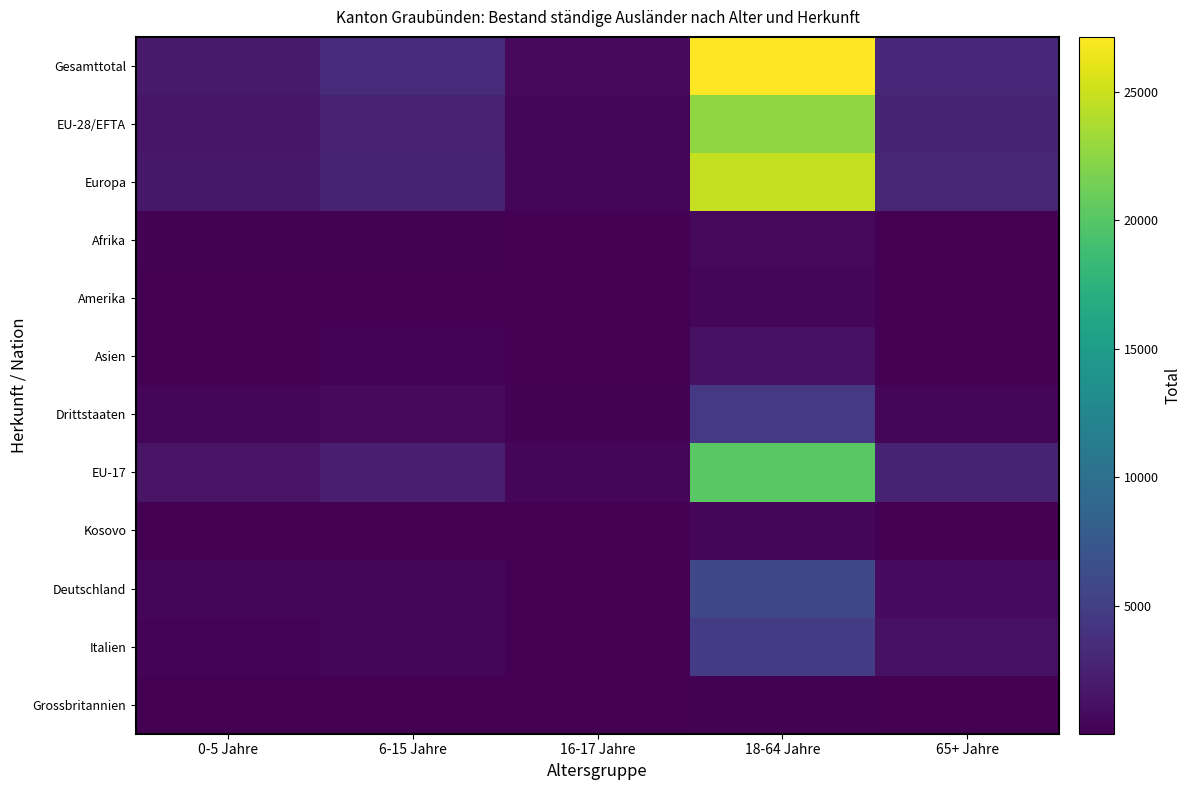

Which series has the largest total across all categories?

Gesamttotal